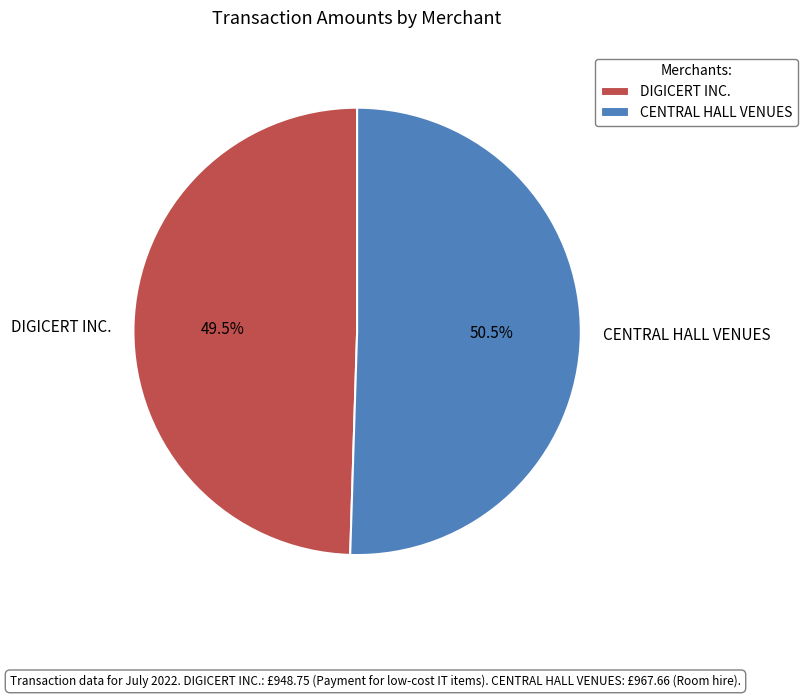

Is it true that DIGICERT INC. is 39% of the pie?

False